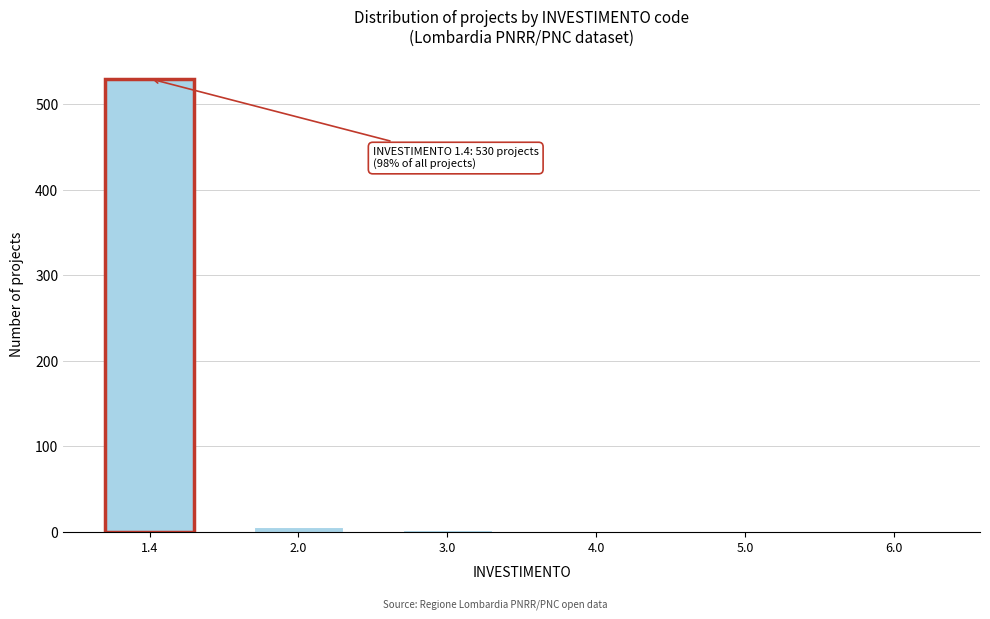

What is the sum of all values?

540